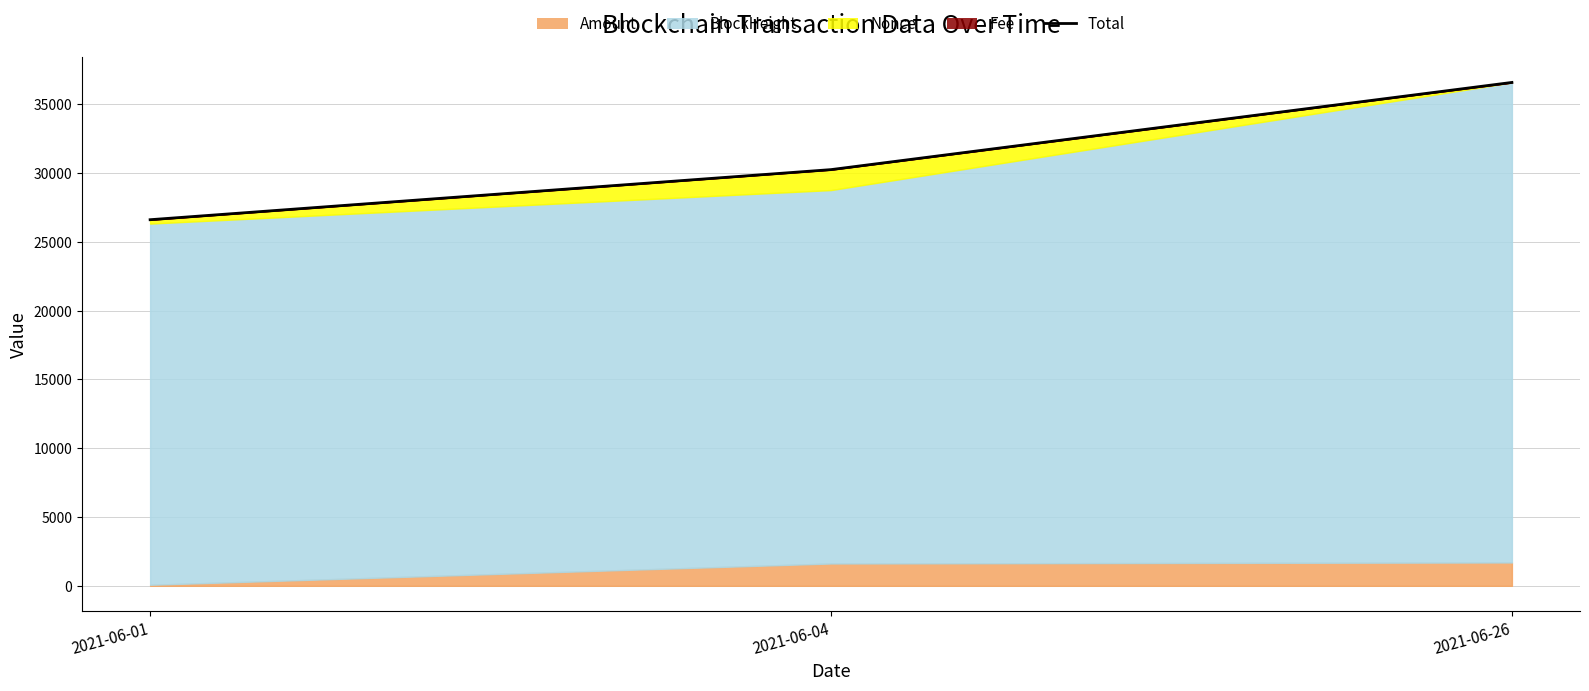

At which category does the chart reach its minimum across all series?

2021-06-01